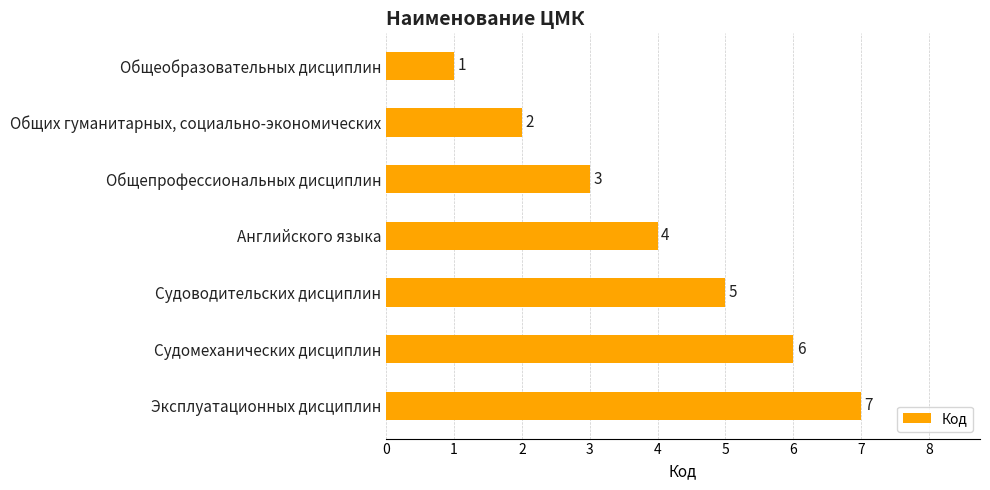

What is the change in value from Общих гуманитарных, социально-экономических to Судоводительских дисциплин?

+3